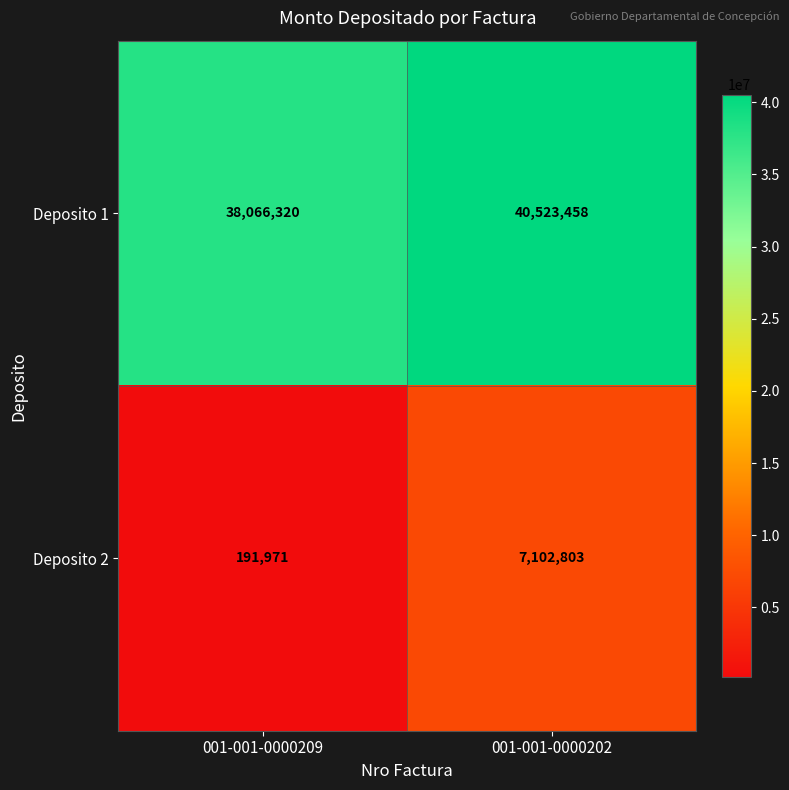

Which series has the largest total across all categories?

Deposito 1